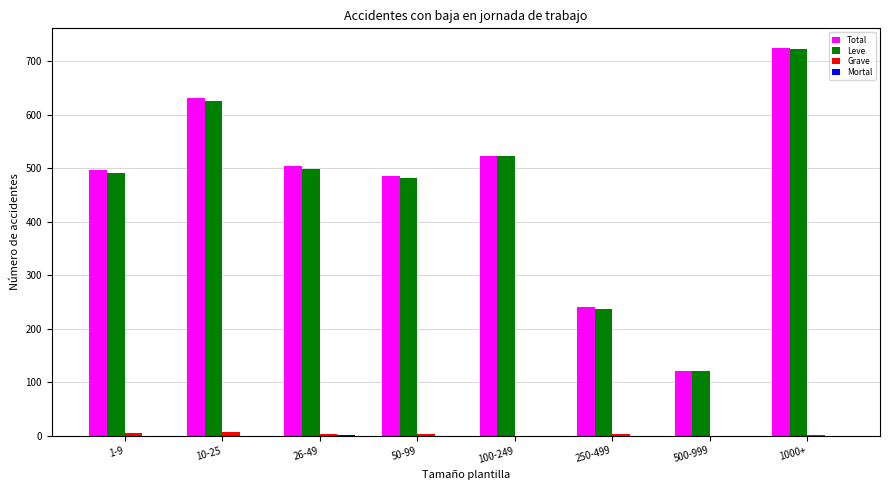

Which category has the highest value in the Total series?

1000+